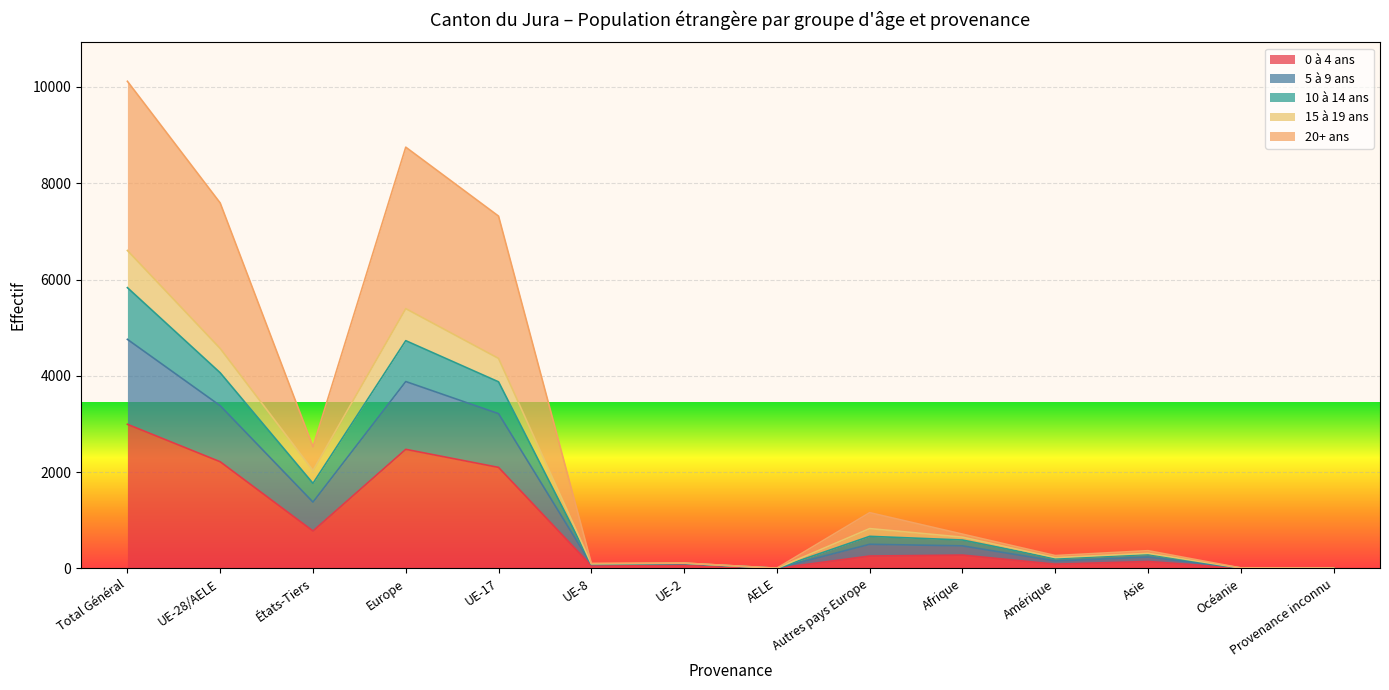

What is the total value across all series at États-Tiers?

2527